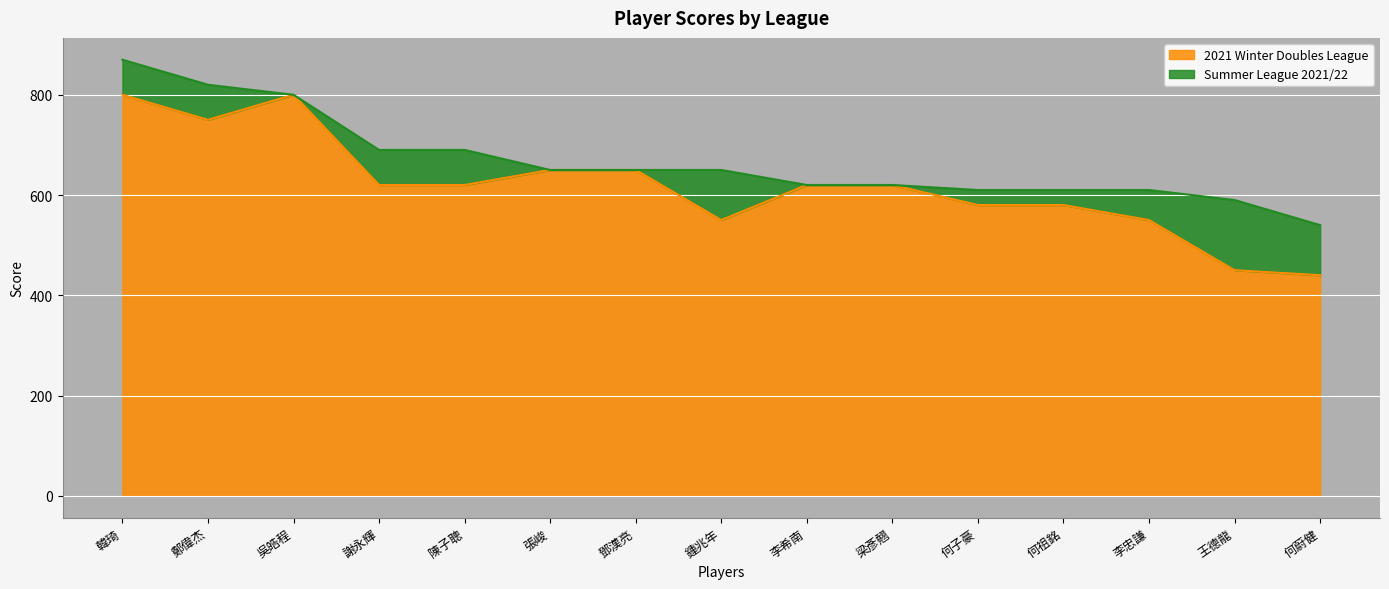

What is the difference between the second highest and minimum values?

360